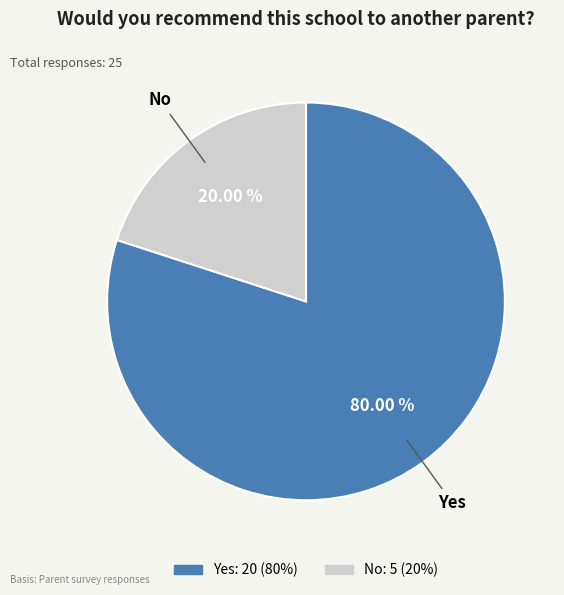

To the nearest percent, what is the difference between the No and Yes slice percentages?

60%